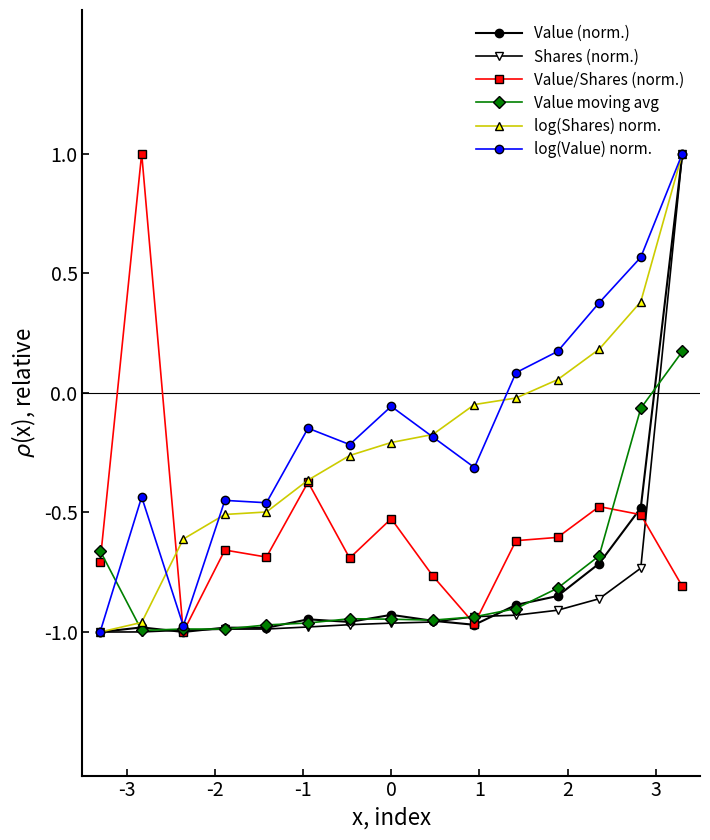

What is the greatest value displayed?

1.0